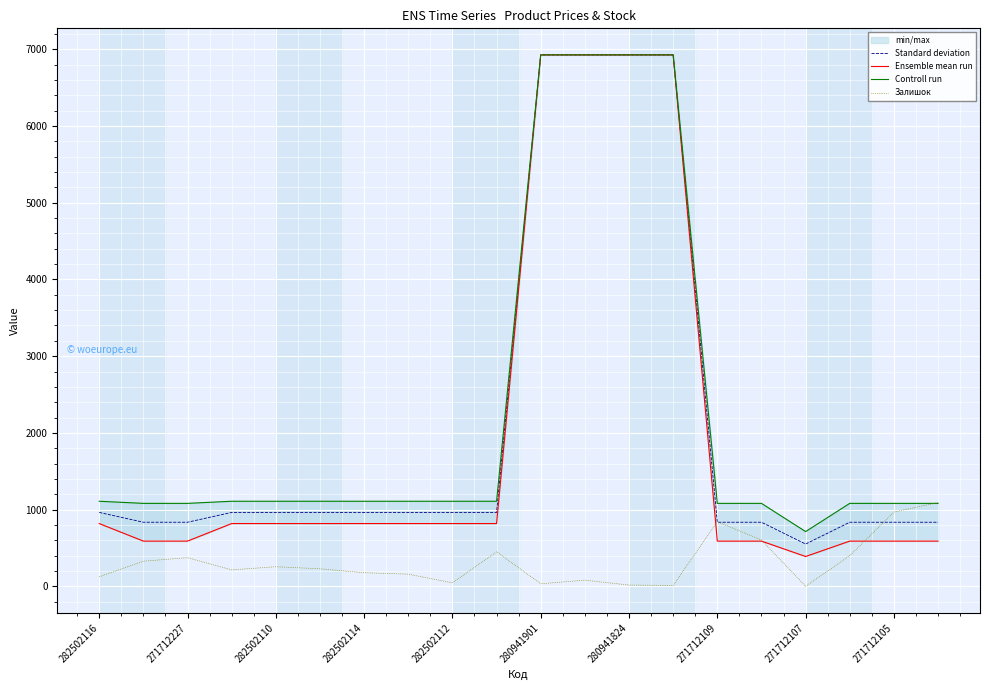

At which category is the sum across all series the highest?

11